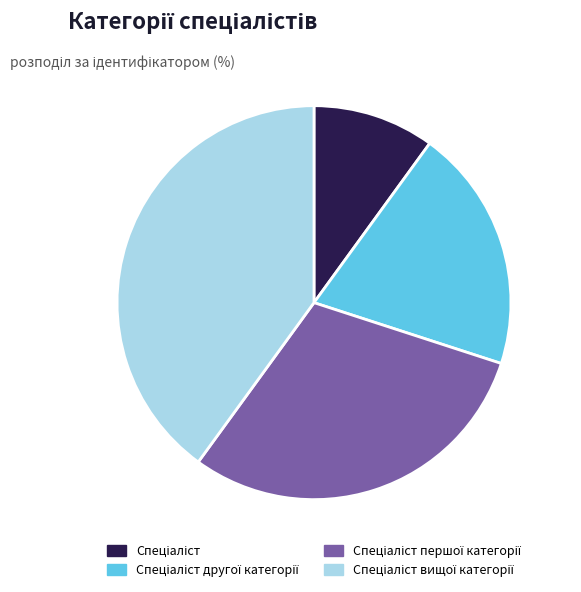

Does any single category account for the majority?

No